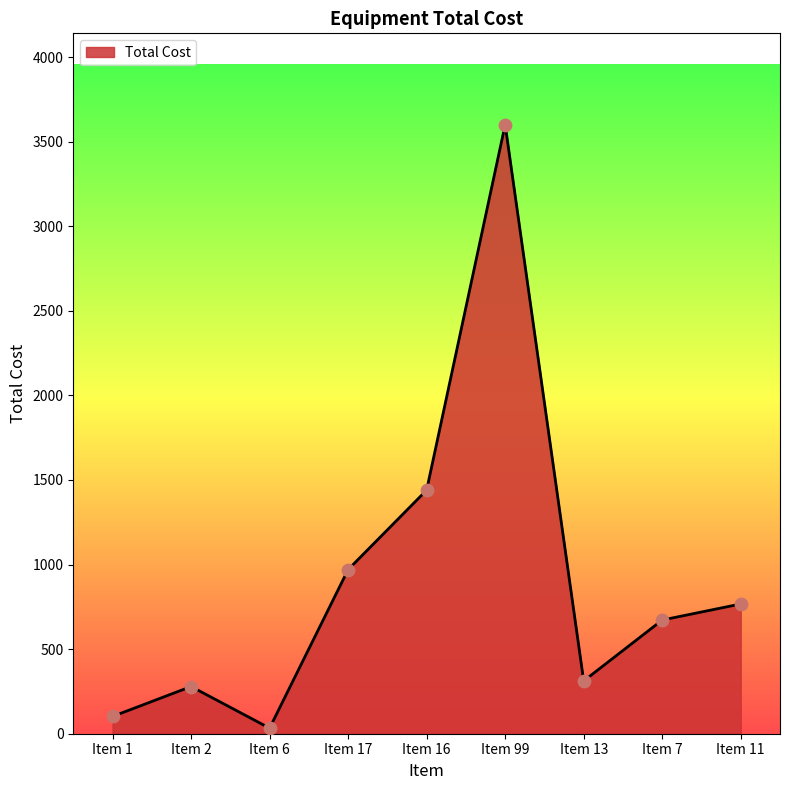

What is the change in value from Item 1 to Item 6?

-69